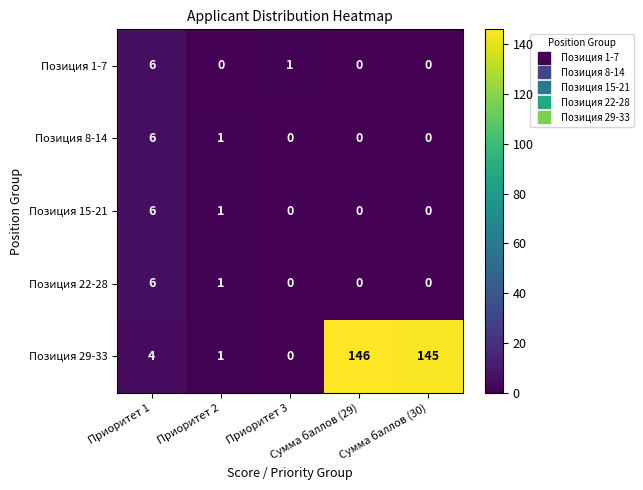

How many Позиция 15-21 values are between 0 and 1?

4